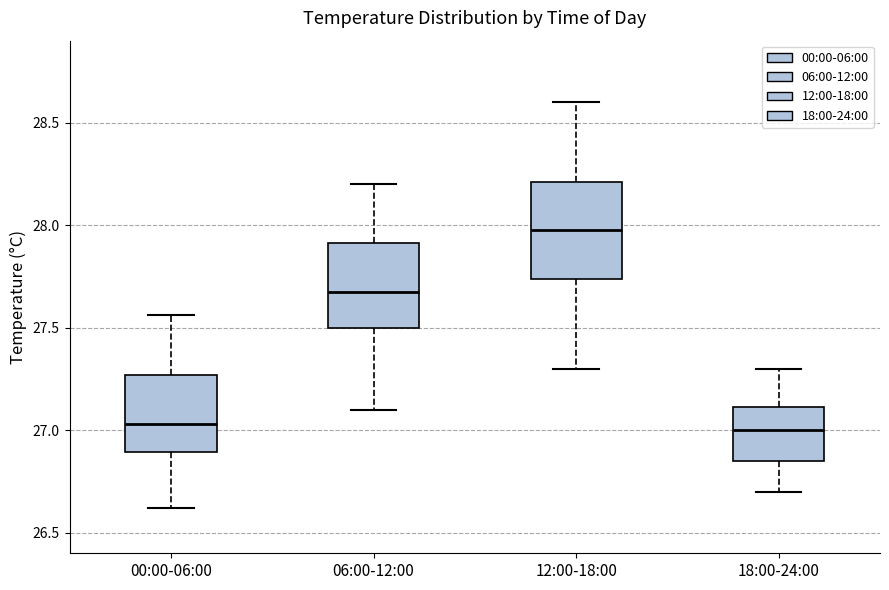

Which box is the tallest, from its lower edge to its upper edge?

12:00-18:00